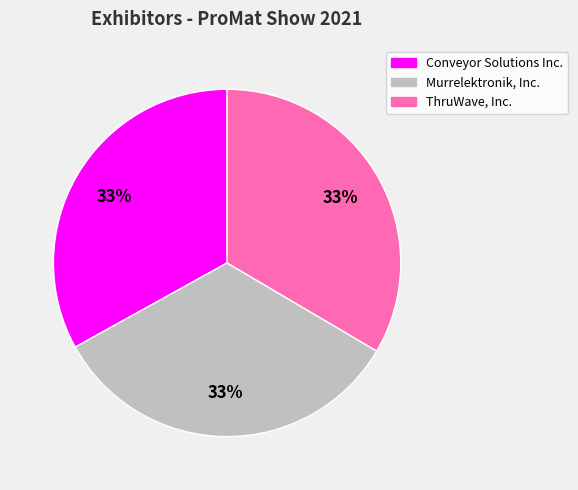

To the nearest percent, what is the average slice percentage?

33%